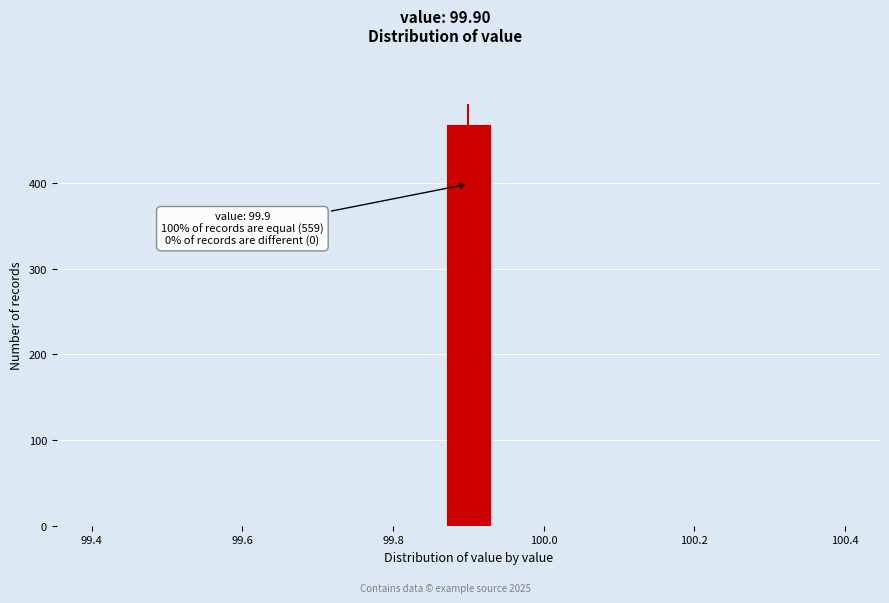

Read against the x-axis, roughly where is the centre of the tallest bar?

99.90